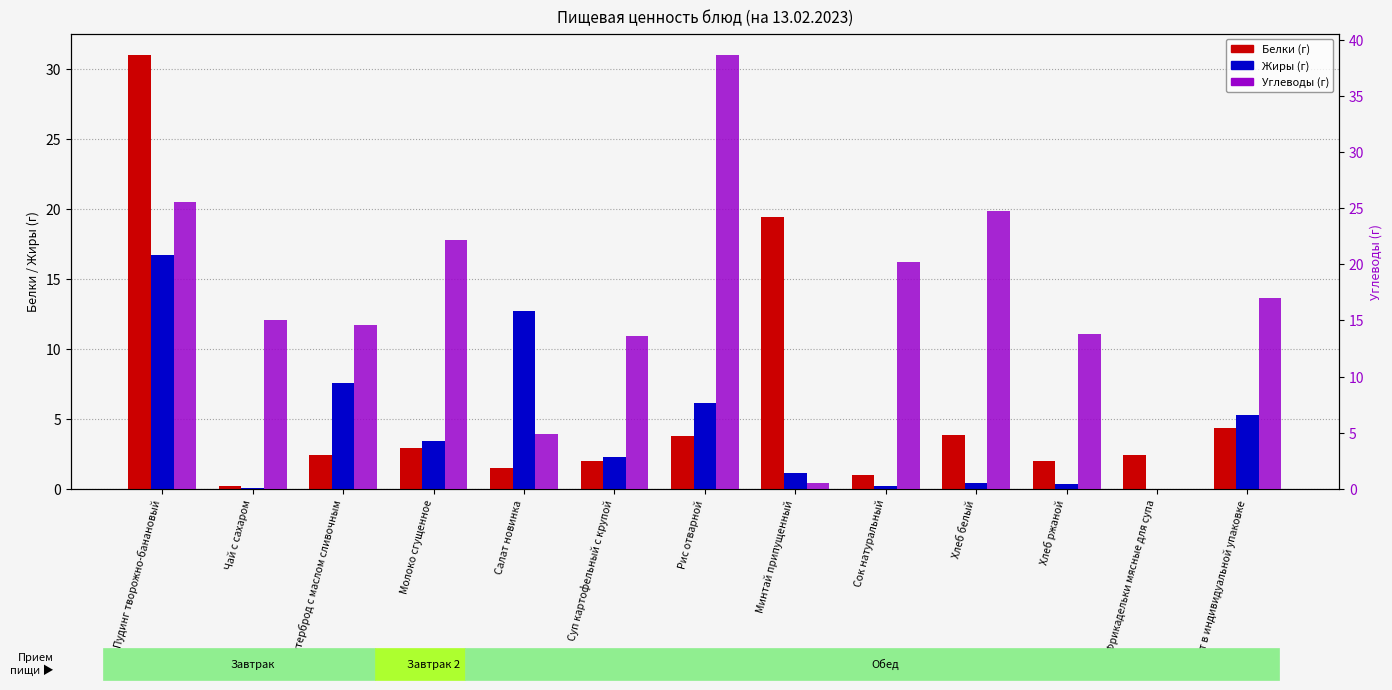

What position from the right is Салат новинка?

9